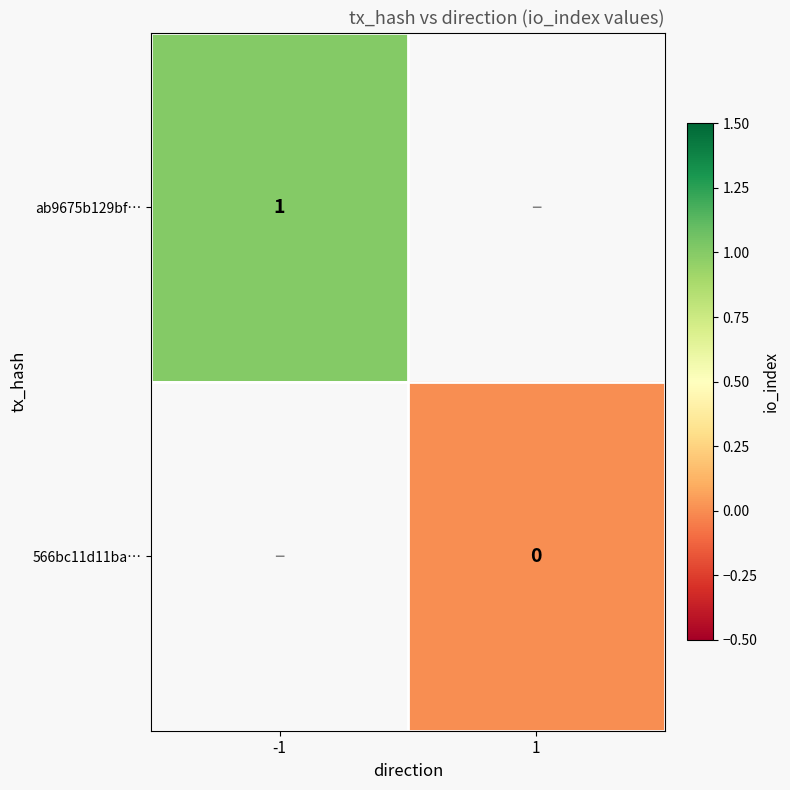

What is the maximum value shown in the chart?

1.0